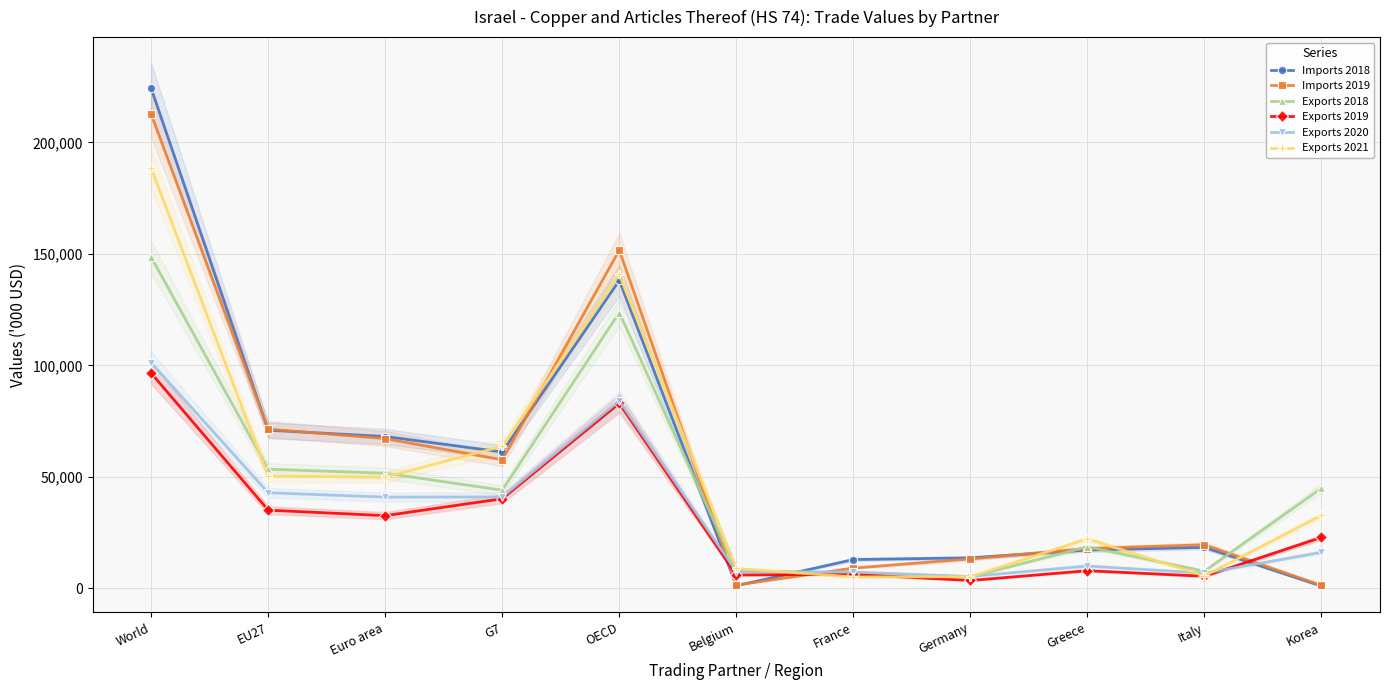

What are all the series names shown in the legend?

Imports 2018, Imports 2019, Exports 2018, Exports 2019, Exports 2020, Exports 2021